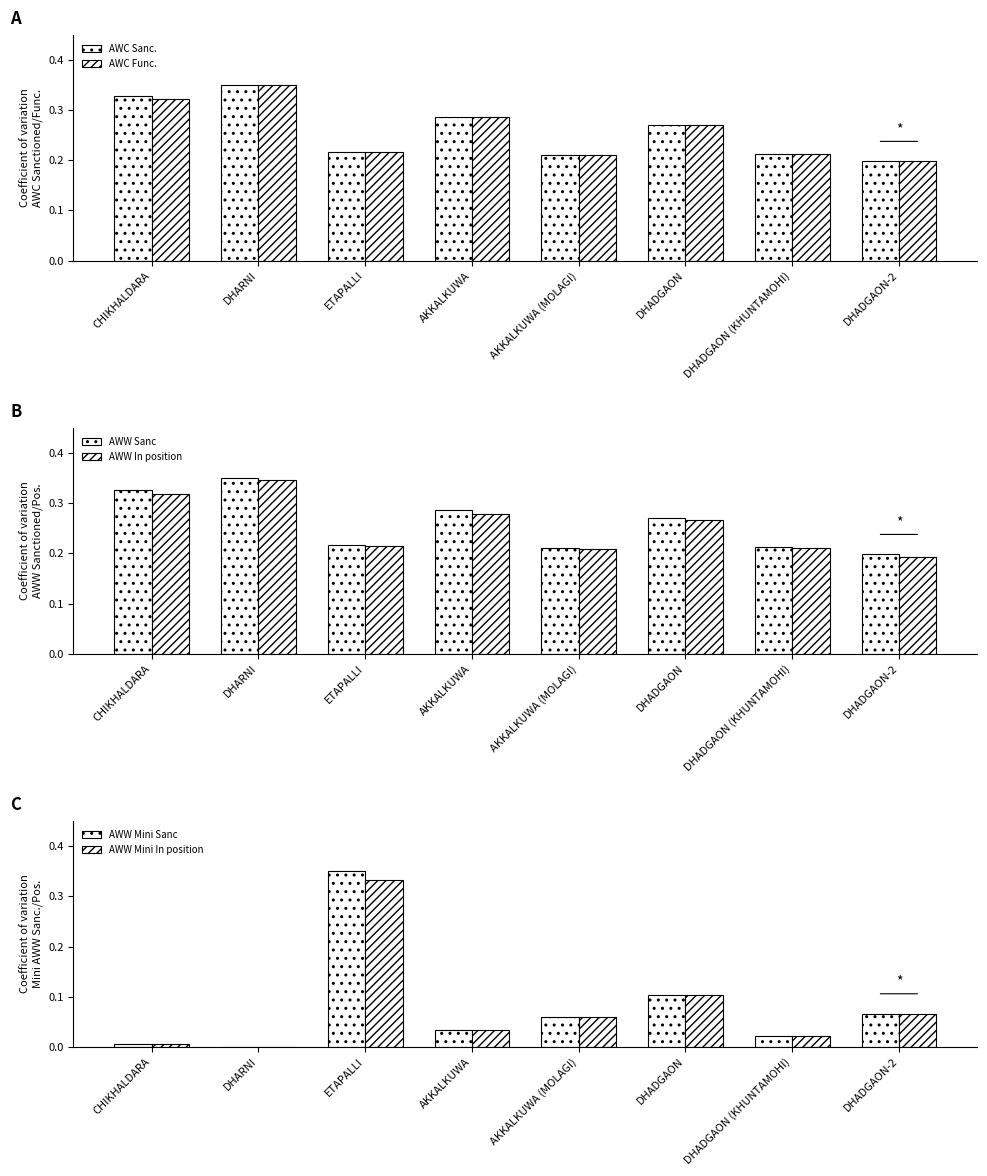

At which label is AWW Sanc closest to 0?

DHADGAON-2